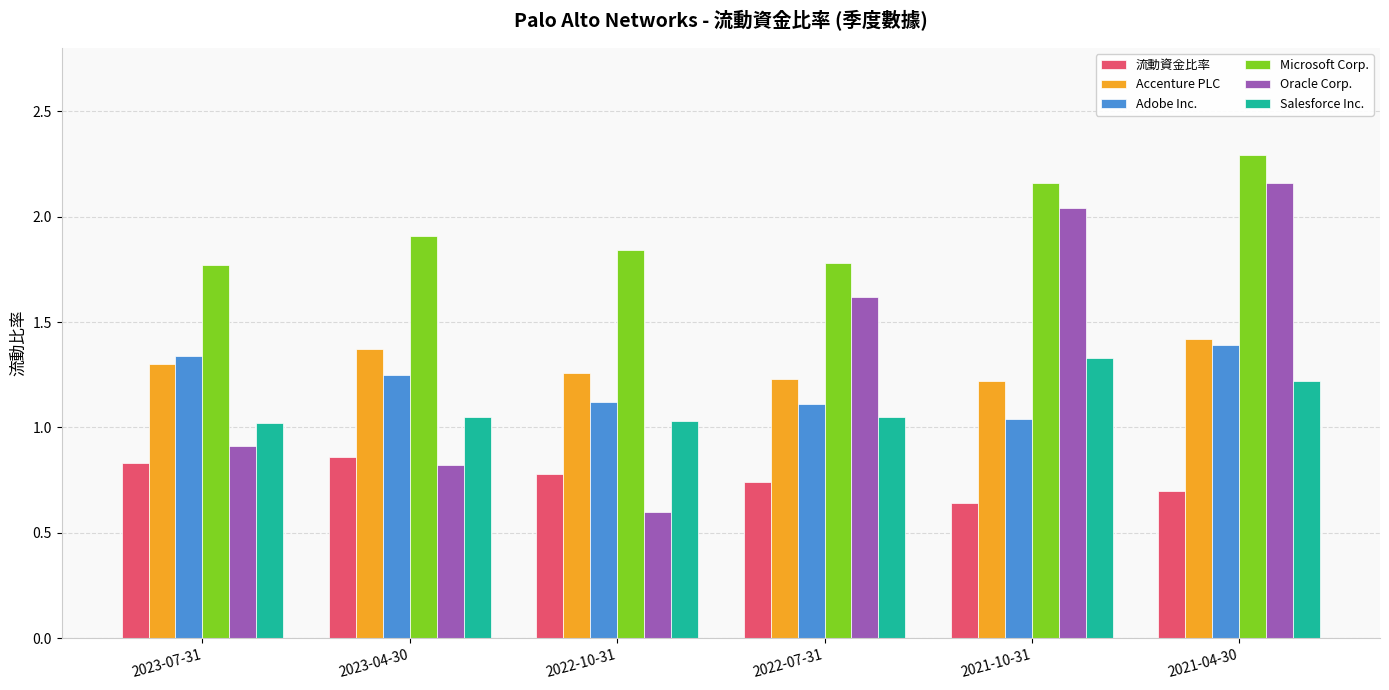

Which series has the widest spread of values?

Oracle Corp.